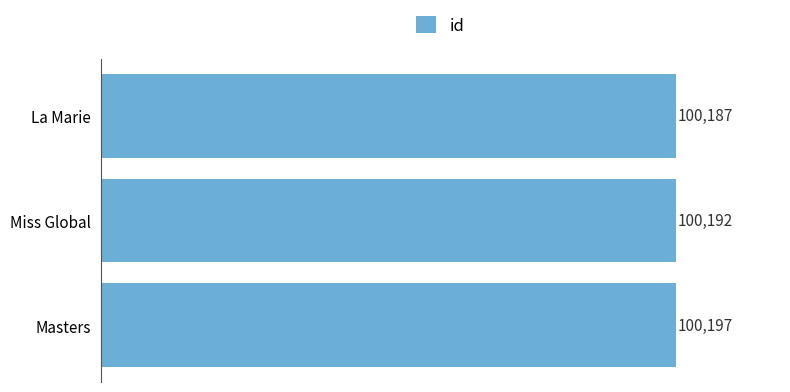

List the labels in order of value, smallest first.

La Marie, Miss Global, Masters